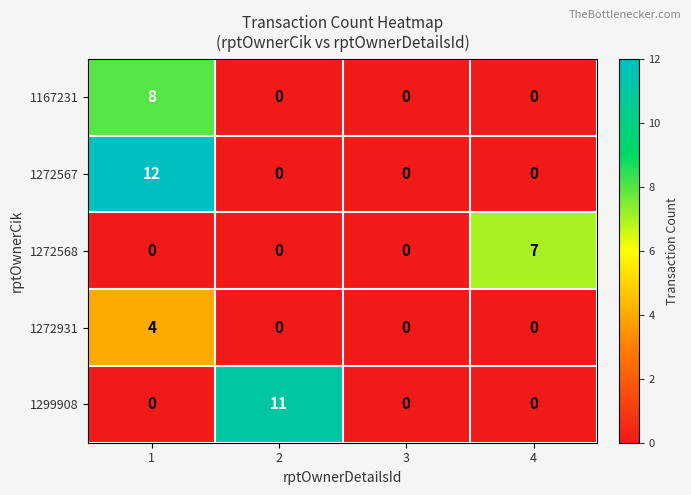

Rank the series by their maximum value, from lowest to highest.

1272931, 1272568, 1167231, 1299908, 1272567